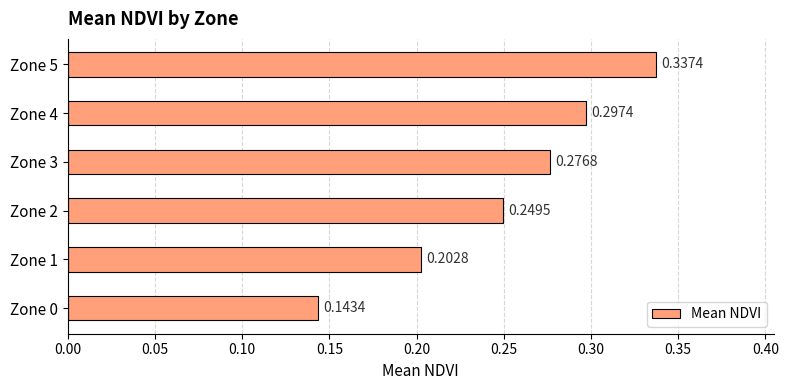

Between Zone 3 and Zone 4, which is larger?

Zone 4